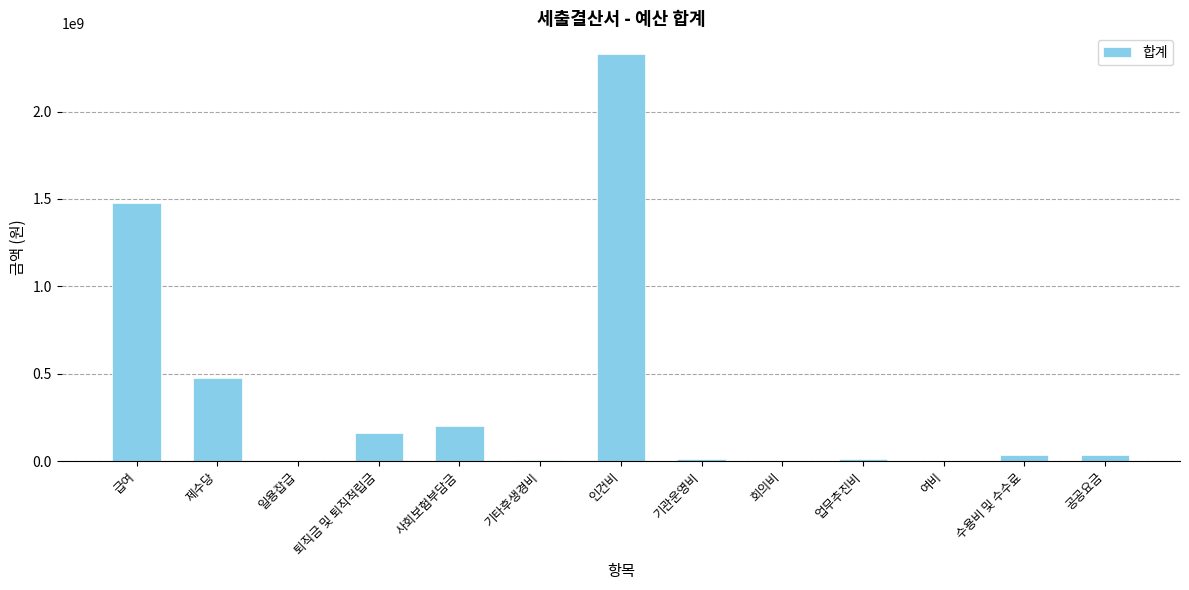

Which has a higher value, 수용비 및 수수료 or 사회보험부담금?

사회보험부담금